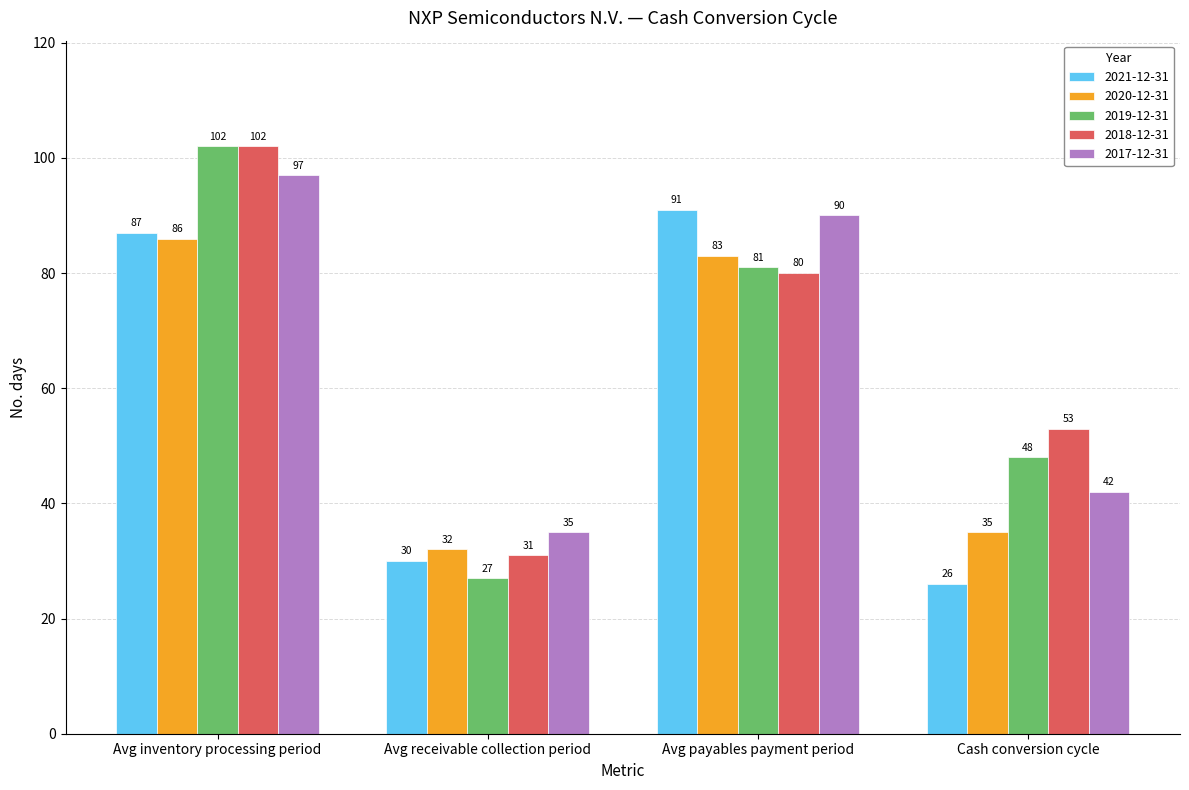

At Cash conversion cycle, list the series in order from smallest to largest.

2021-12-31, 2020-12-31, 2017-12-31, 2019-12-31, 2018-12-31